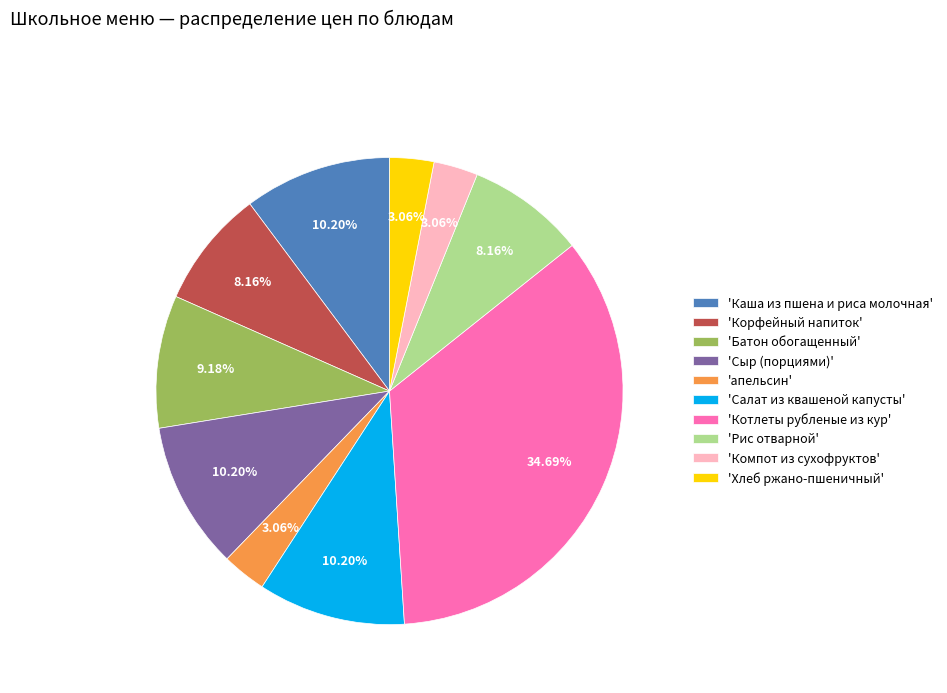

Do 'Салат из квашеной капусты' and 'Корфейный напиток' together represent more than half of the pie?

No